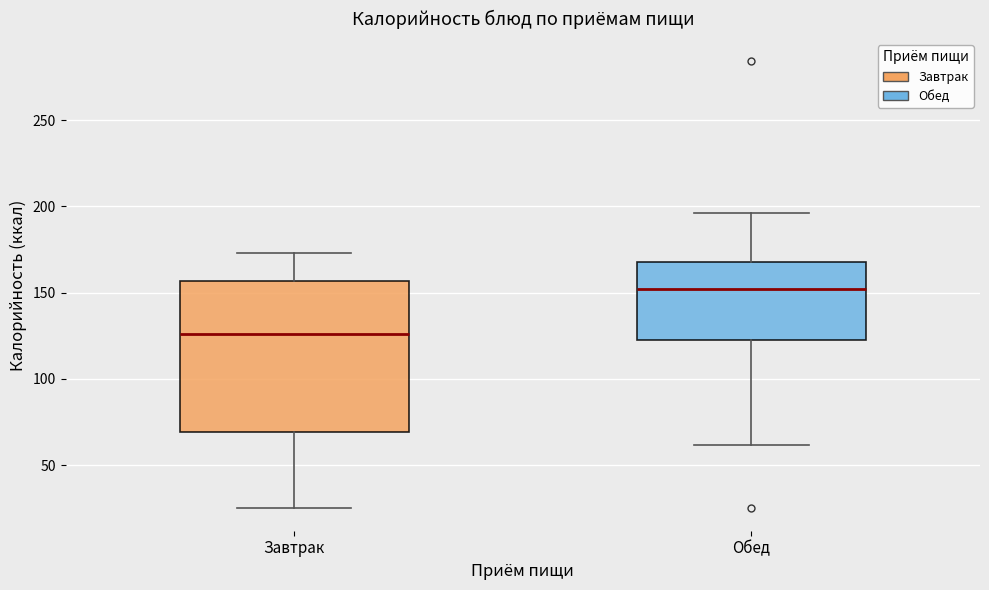

Where does the median line of the box for Завтрак sit on the y-axis? The values are not printed on the chart, so give them approximately, as read against the axis.

125